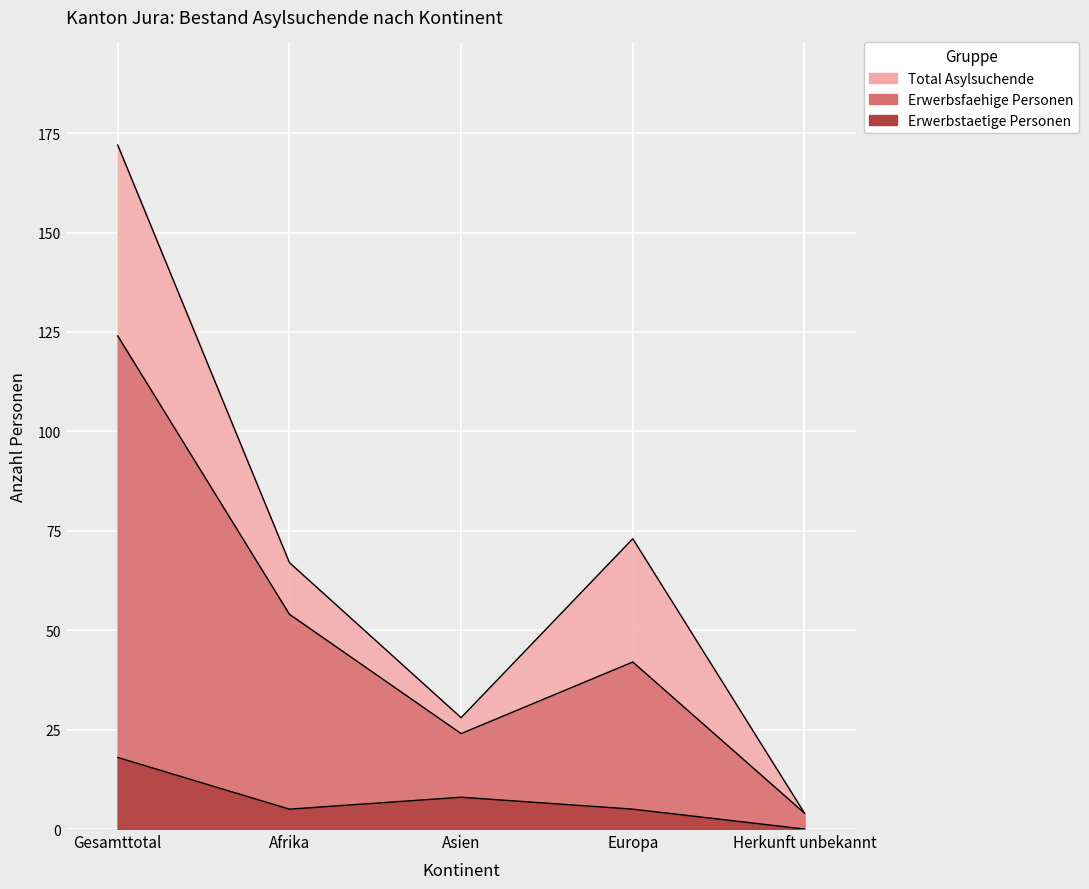

Reading right to left, list all the values displayed in this chart.

Total Asylsuchende: 4	73	28	67	172
Erwerbsfaehige Personen: 4	42	24	54	124
Erwerbstaetige Personen: 0	5	8	5	18